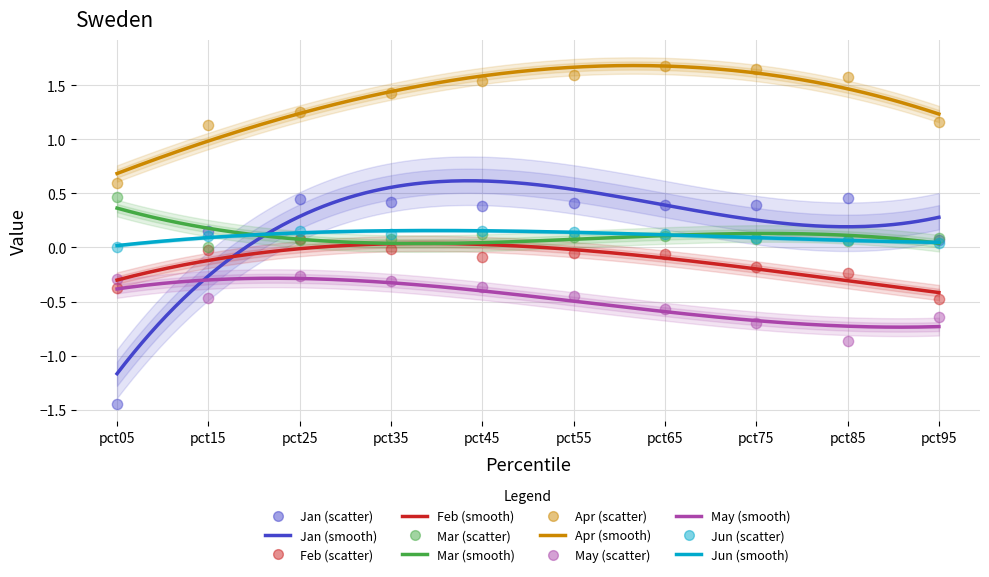

Which series has the largest Y range (max minus min)?

Jan